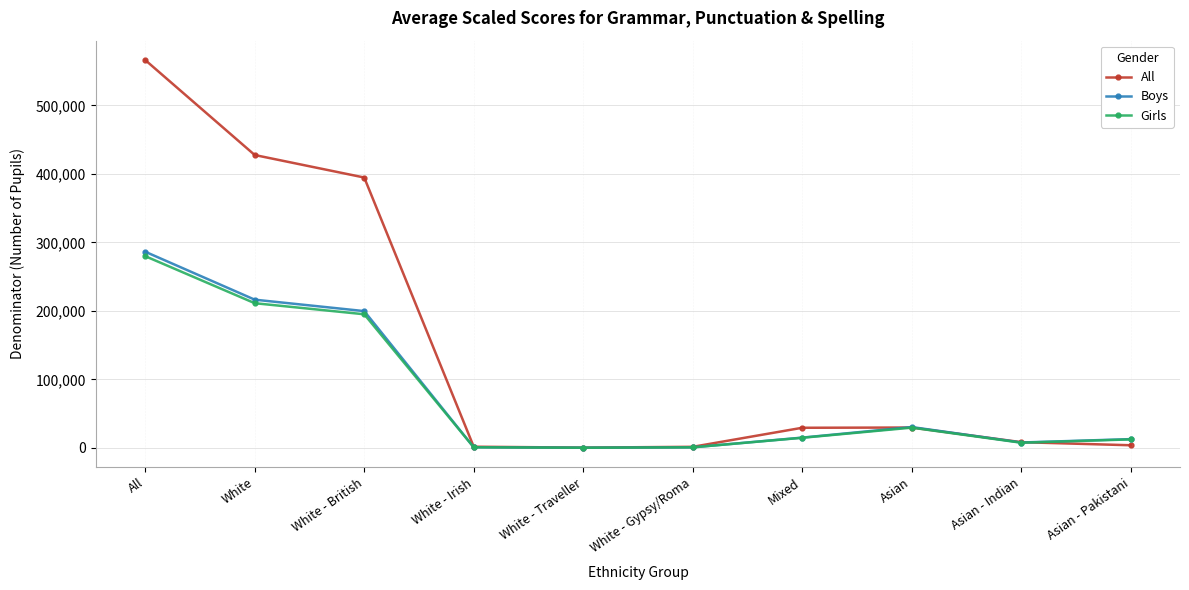

Which series has the largest range (max minus min)?

All